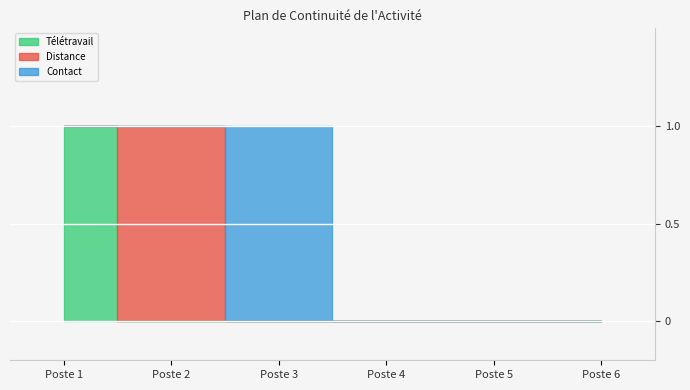

What is the total value across all series at Poste 1?

1